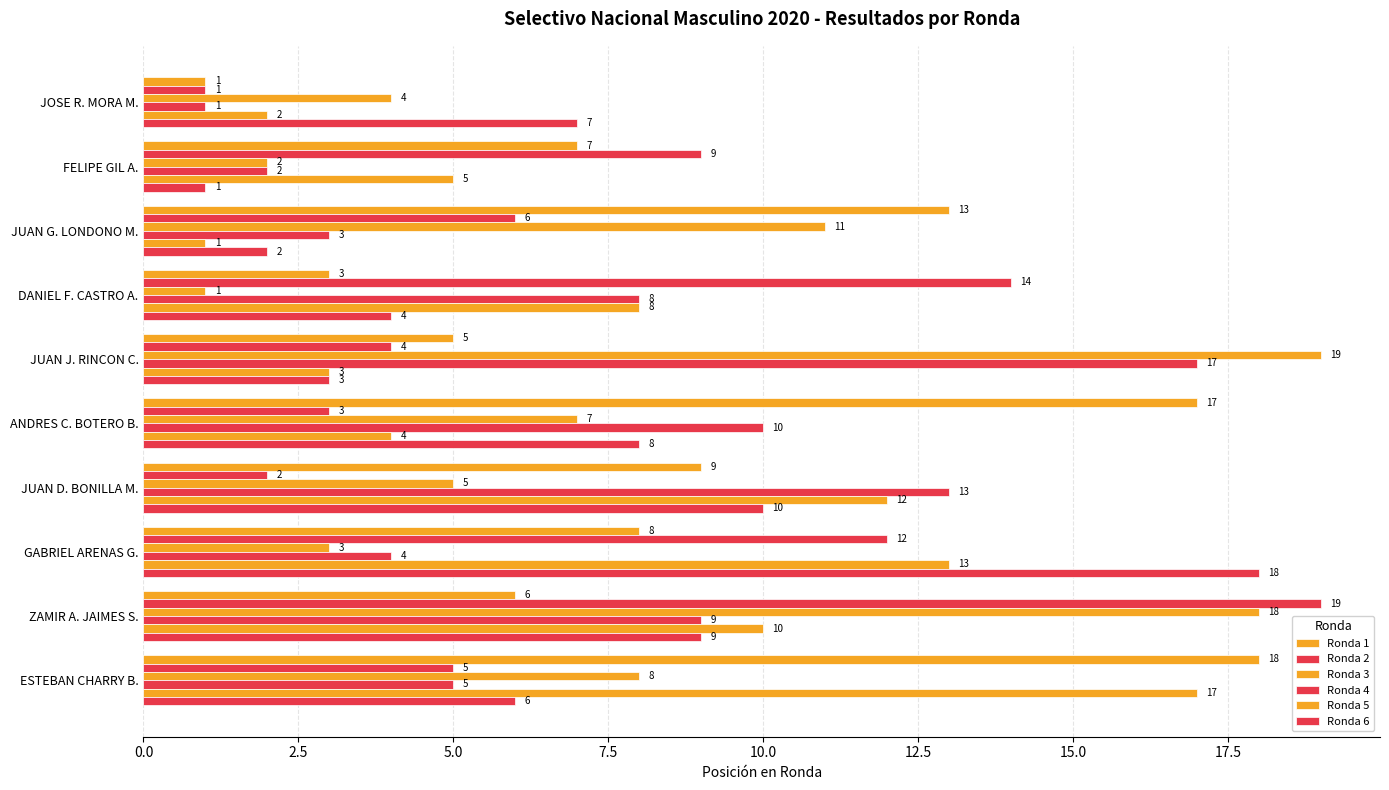

Count the number of categories in the chart.

10